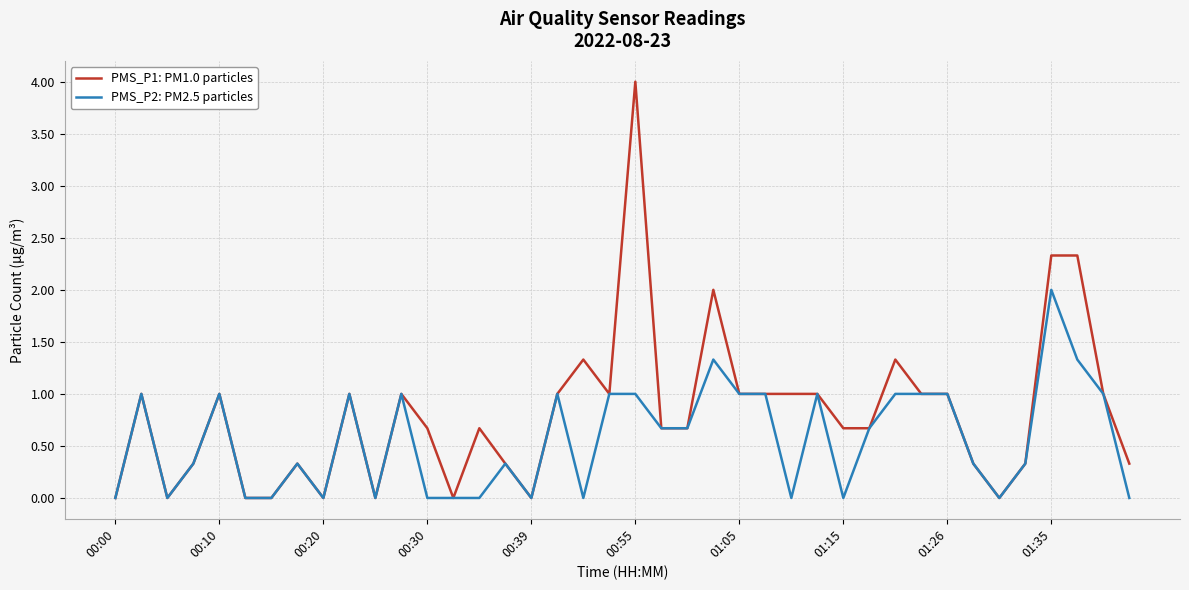

What is the sum of all PMS_P1: PM1.0 particles values?

32.3